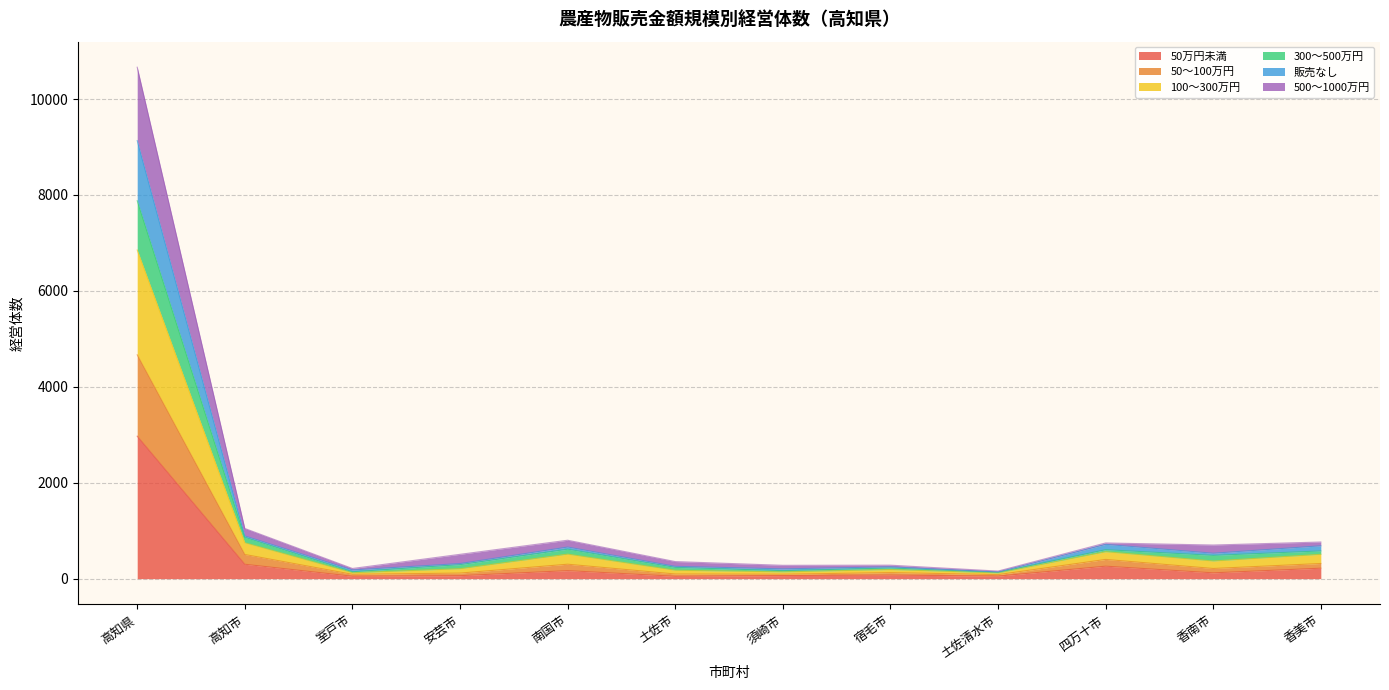

Count the number of categories in the chart.

12